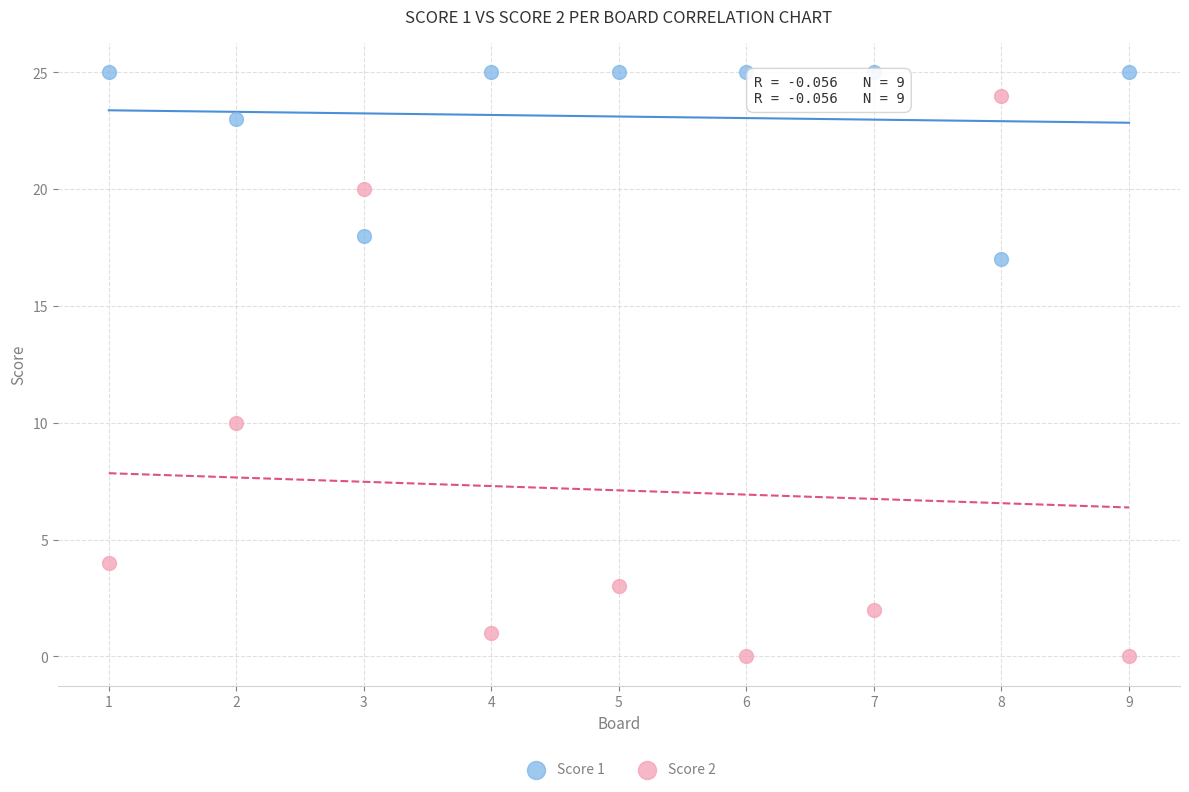

What are all the series names shown in the legend?

Score 1, Score 2